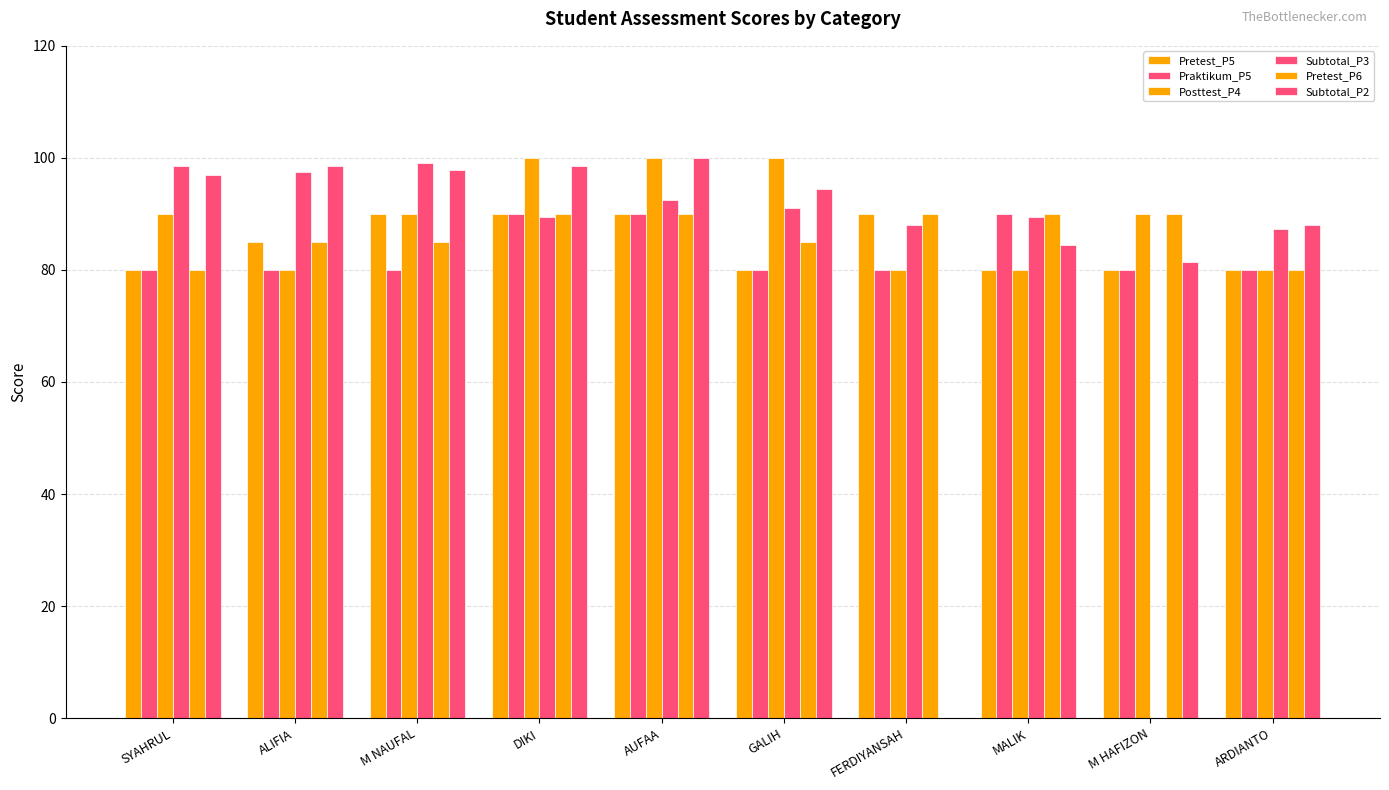

Between ALIFIA and M HAFIZON, which is larger?

ALIFIA